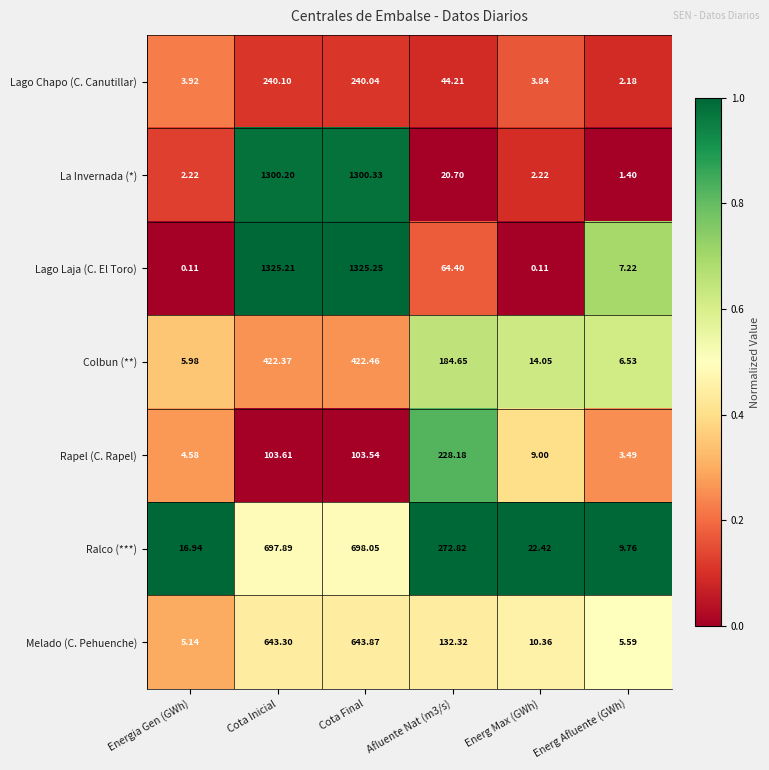

Between Energia Gen (GWh) and Cota Inicial, which series saw the biggest shift?

Lago Laja (C. El Toro)